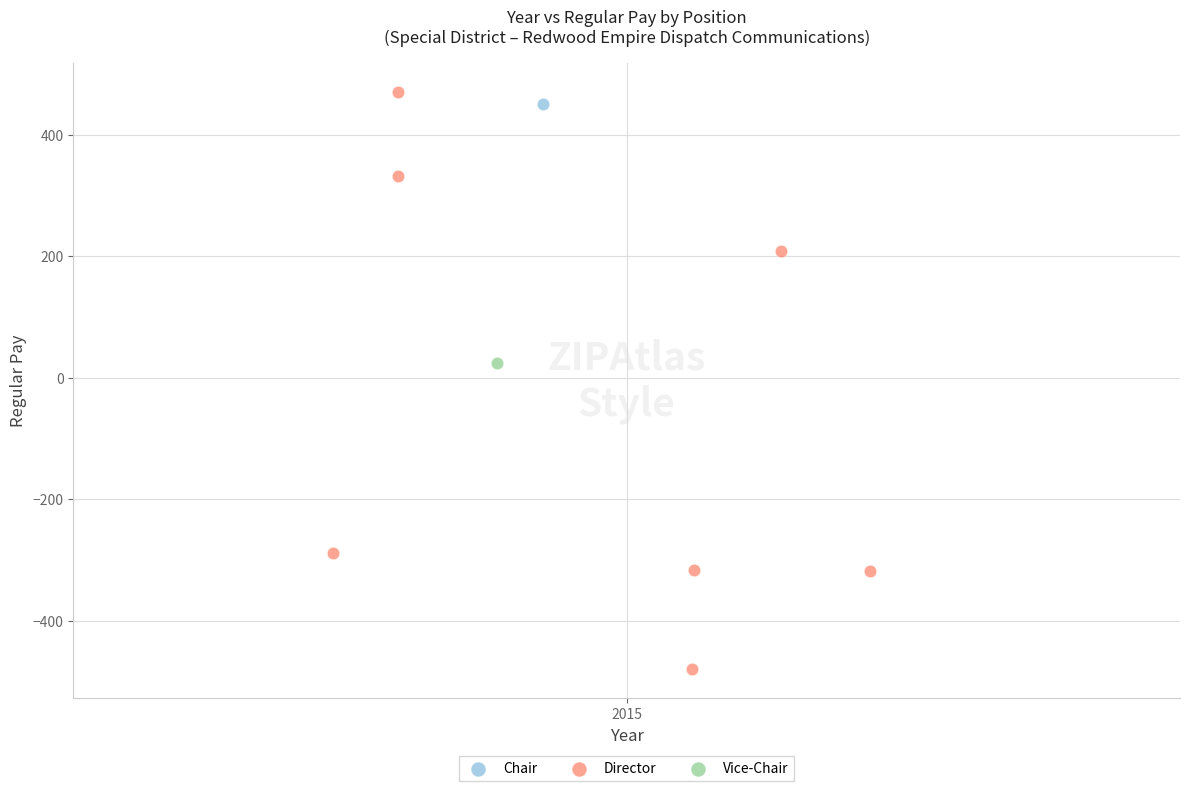

What are all the series names shown in the legend?

Chair, Director, Vice-Chair